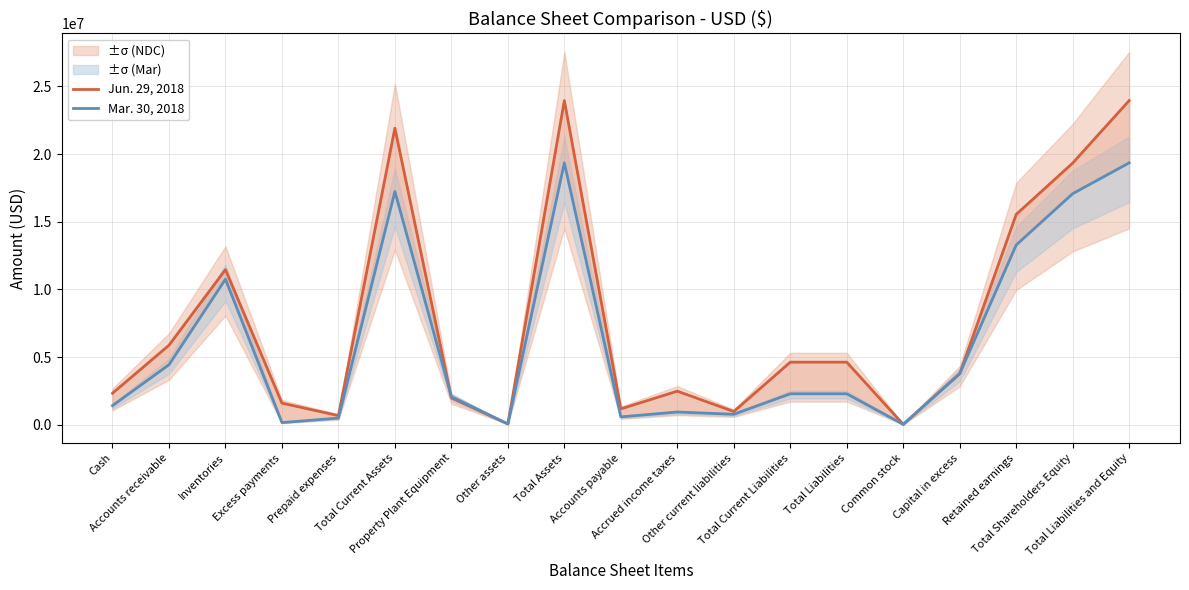

At which label does Mar. 30, 2018 first exceed 2280760?

Accounts receivable